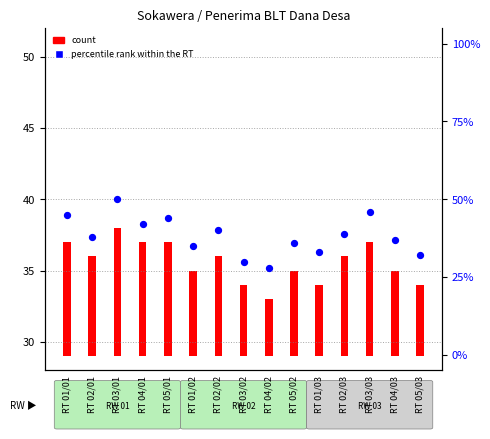

What is the ratio of the value at RT 03/03 to the value at RT 02/01?

1.2